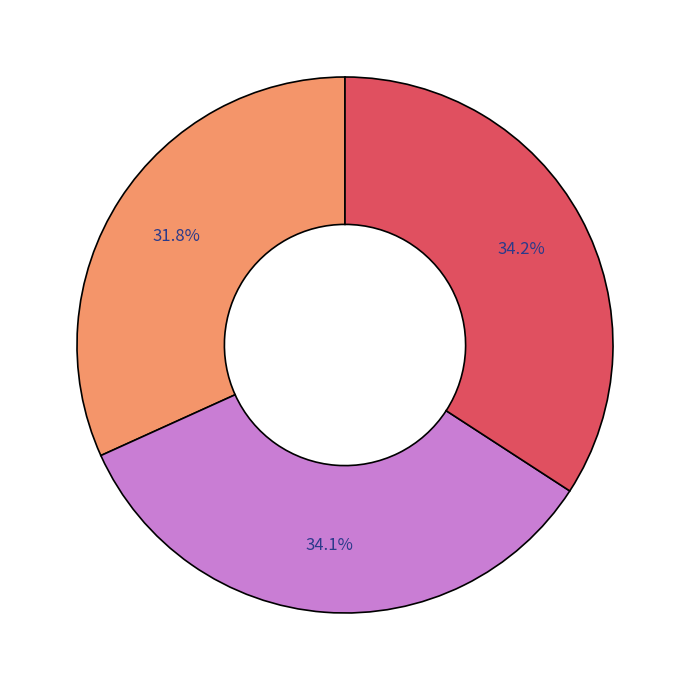

Is there a majority slice in this chart?

No